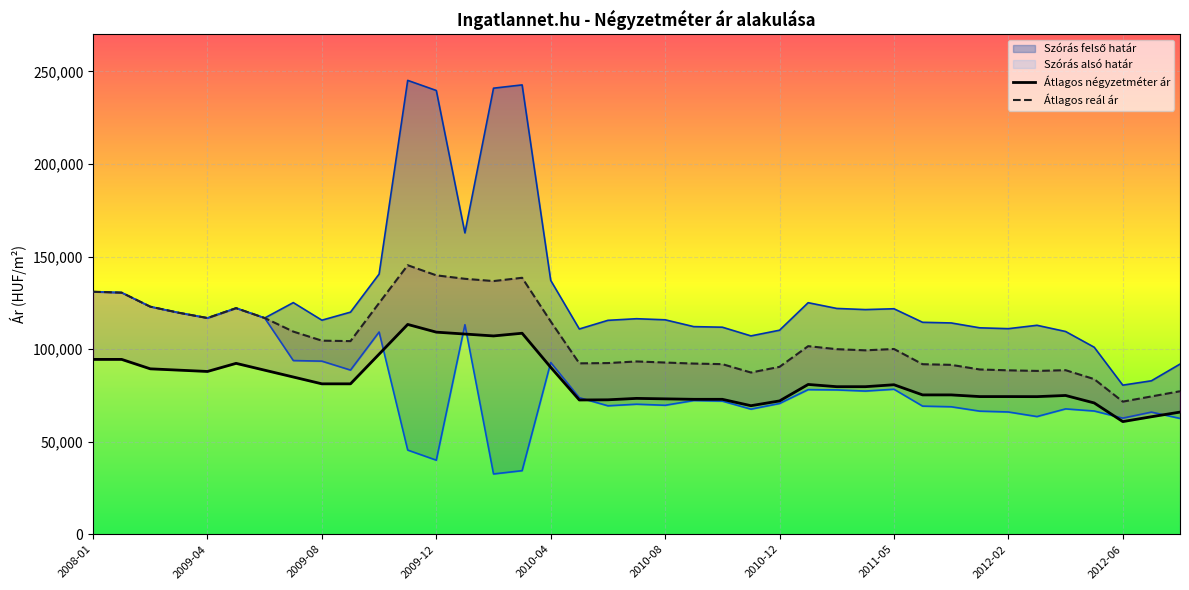

What is the difference between the second highest and minimum values in the Szórás felső határ series?

162208